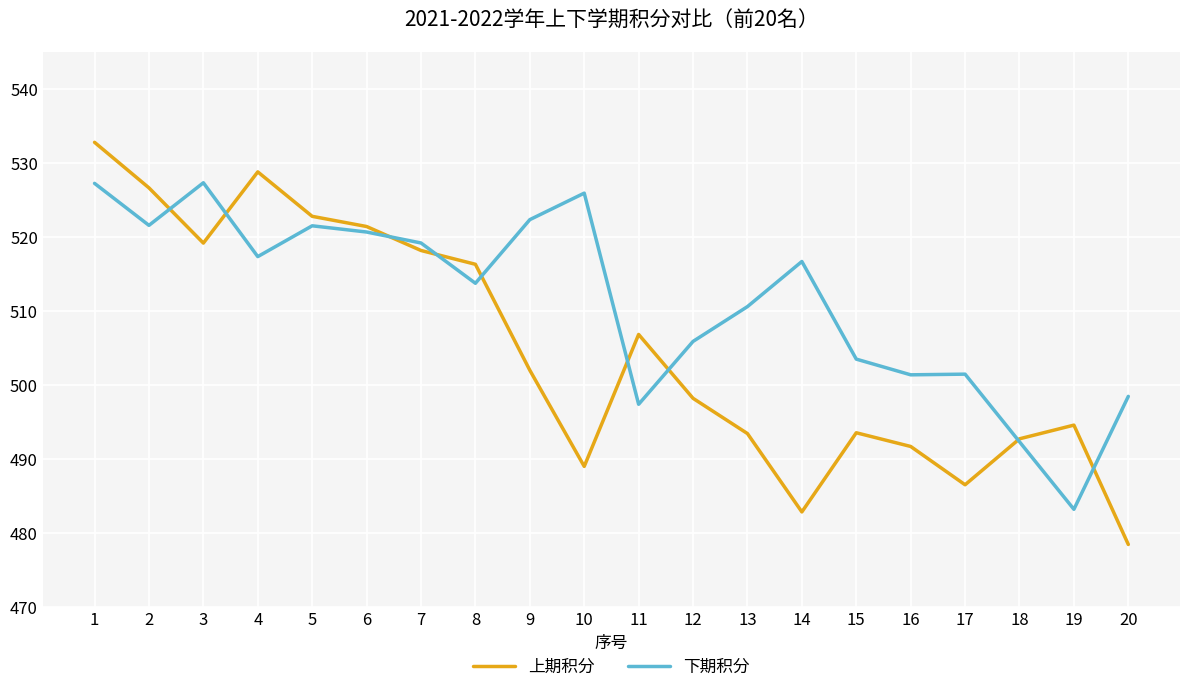

Which series has the widest spread of values?

上期积分